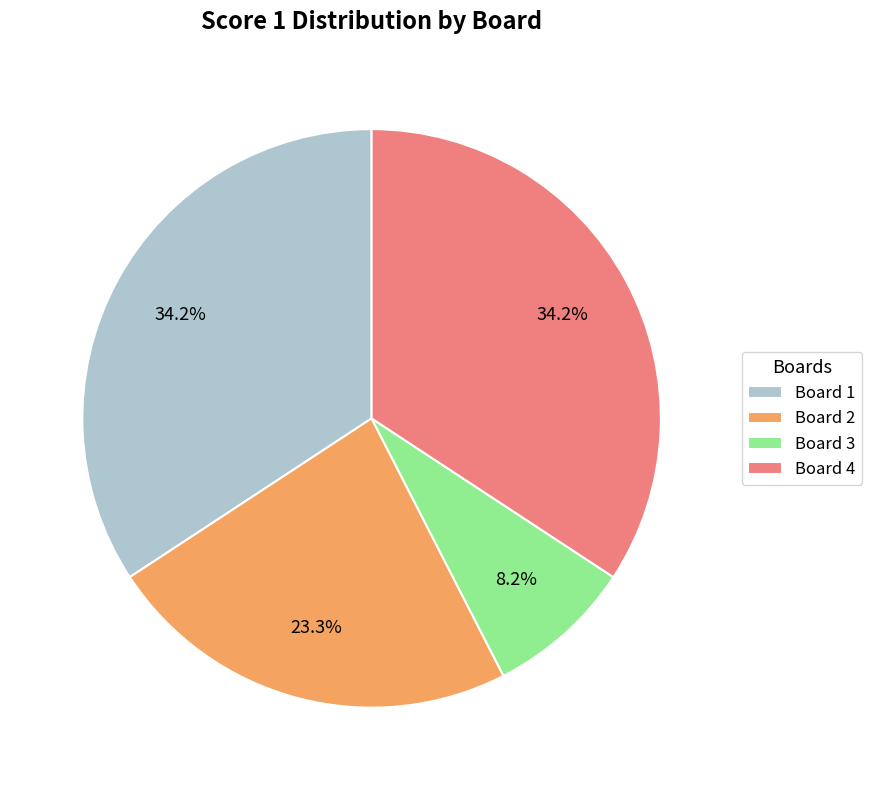

Which category has the smallest portion of the pie?

Board 3